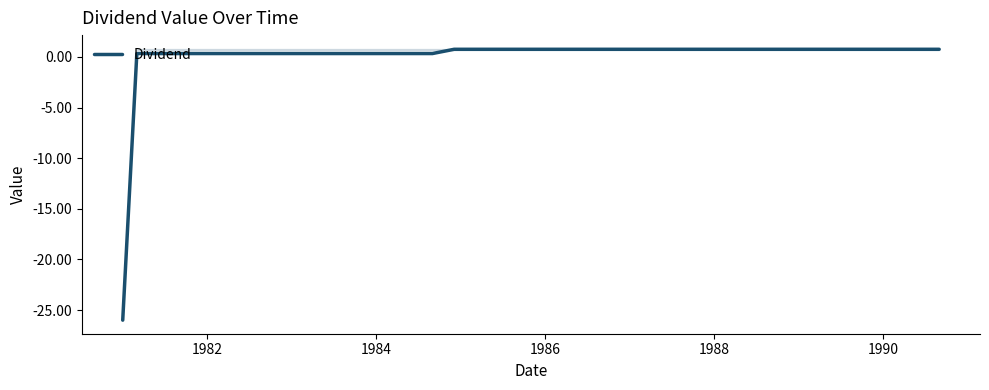

How many negative values are there?

1